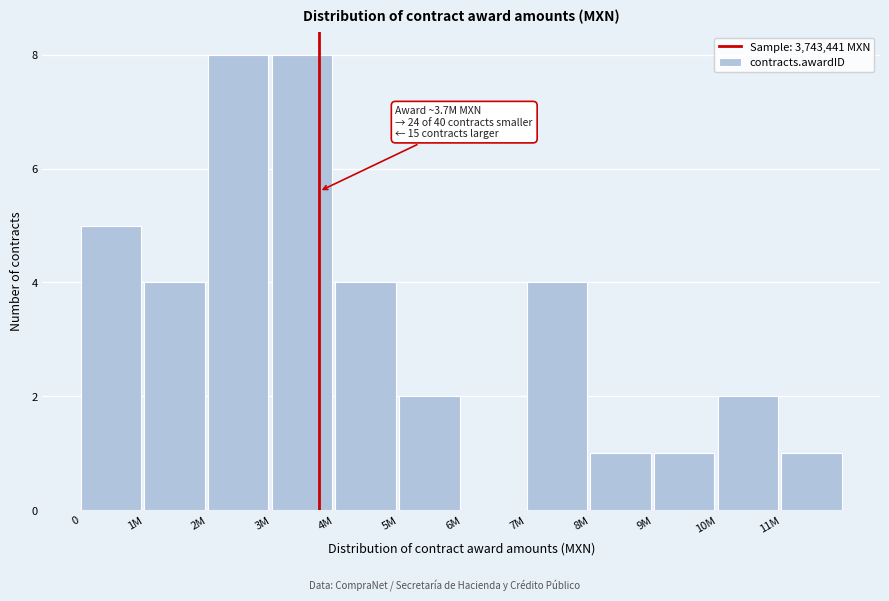

Reading left to right, extract all data points from this chart.

0=5	1M=4	2M=8	3M=8	4M=4	5M=2	6M=0	7M=4	8M=1	9M=1	10M=2	11M=1